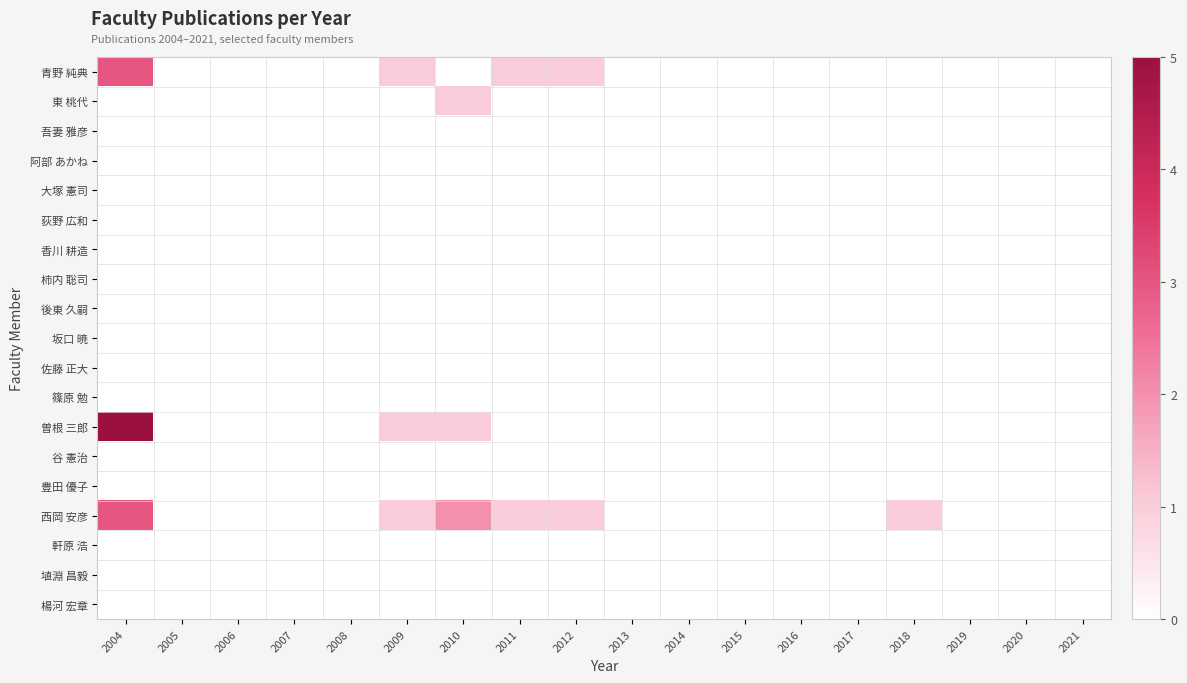

At 2004, list the series in order from smallest to largest.

東 桃代, 吾妻 雅彦, 阿部 あかね, 大塚 憲司, 荻野 広和, 香川 耕造, 柿内 聡司, 後東 久嗣, 坂口 暁, 佐藤 正大, 篠原 勉, 谷 憲治, 豊田 優子, 軒原 浩, 埴淵 昌毅, 楊河 宏章, 青野 純典, 西岡 安彦, 曽根 三郎